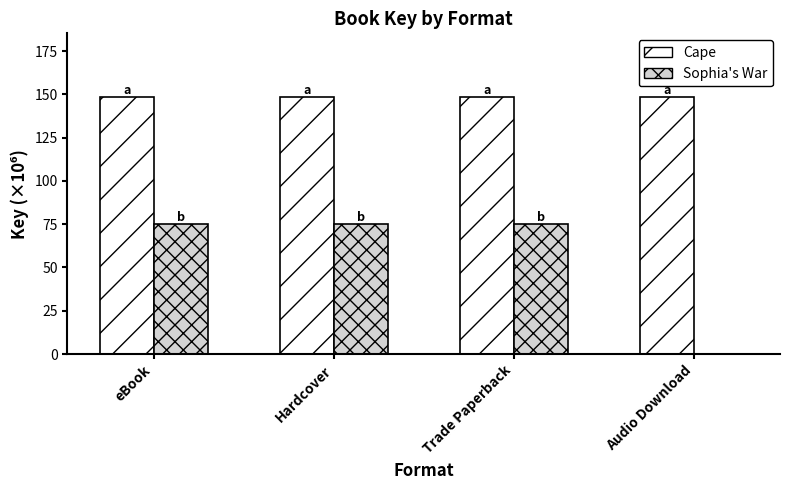

What is the sum of all Cape values?

592.9